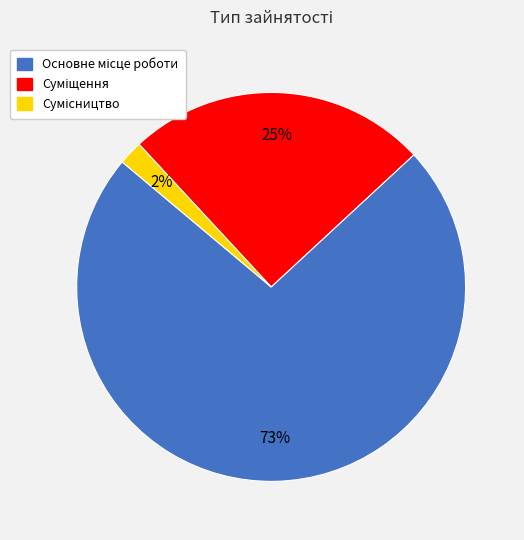

Is there any slice that represents more than half of the pie?

Yes